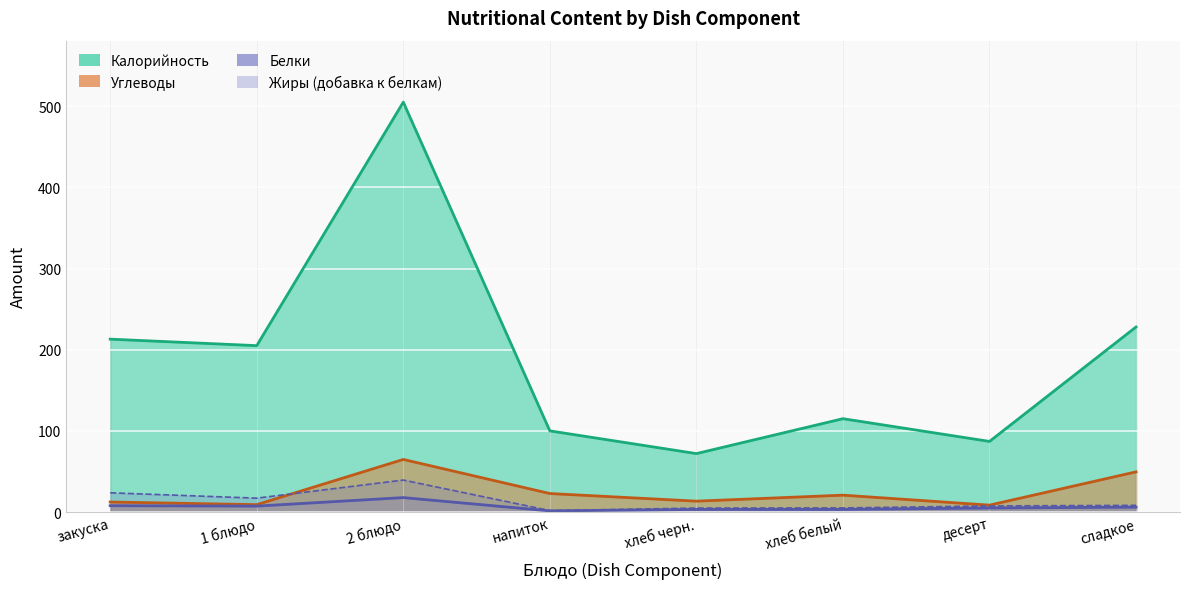

True or false: Белки and Углеводы intersect in this chart.

False